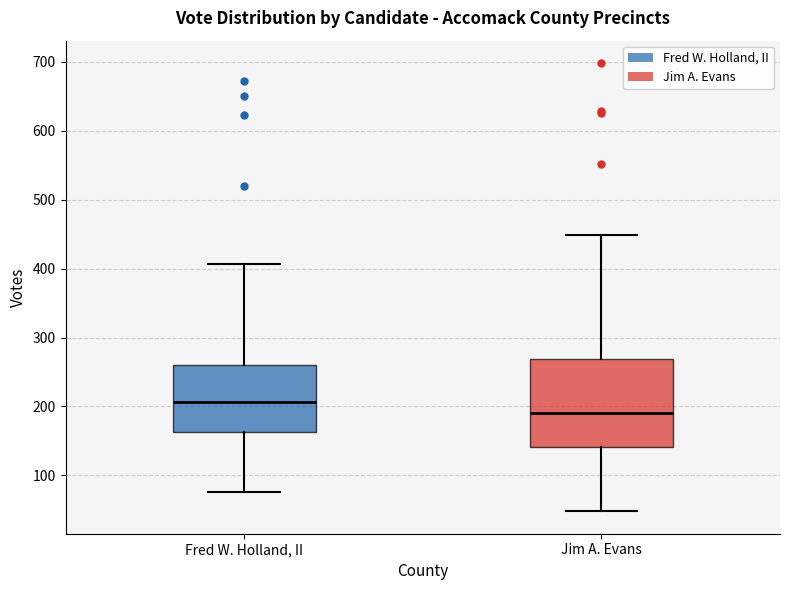

Which box's median line is the lowest?

Jim A. Evans